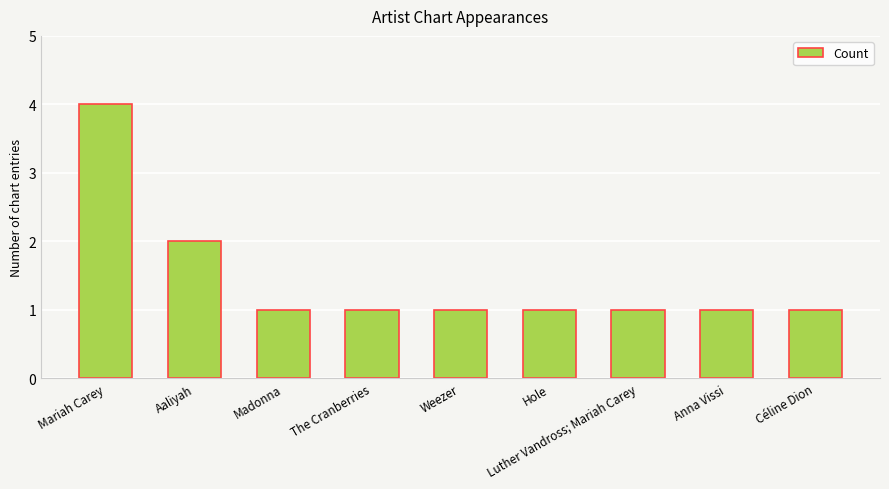

Approximately how many times larger is the value at Anna Vissi compared to Weezer?

1.0